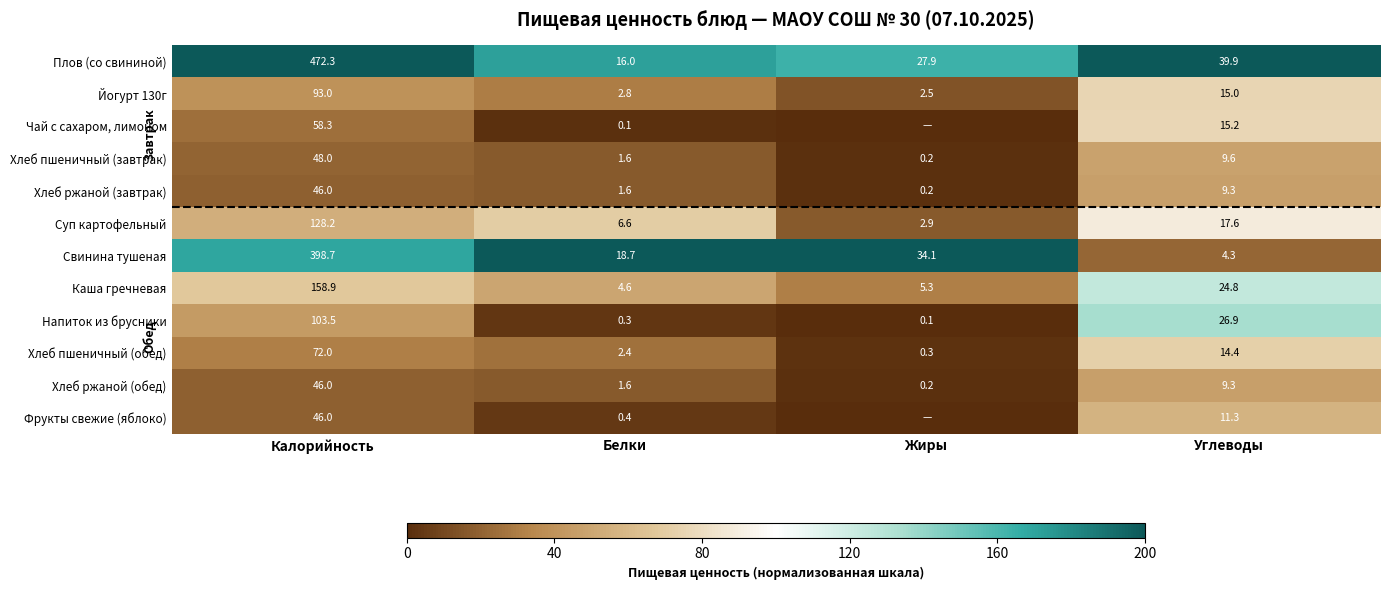

At how many categories does at least one series exceed 161?

4